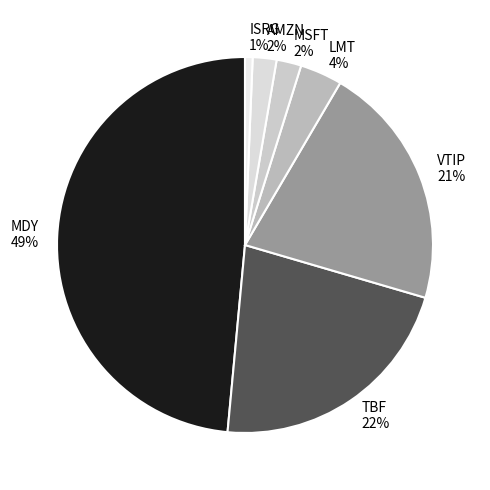

Which has a higher value, AMZN or TBF?

TBF